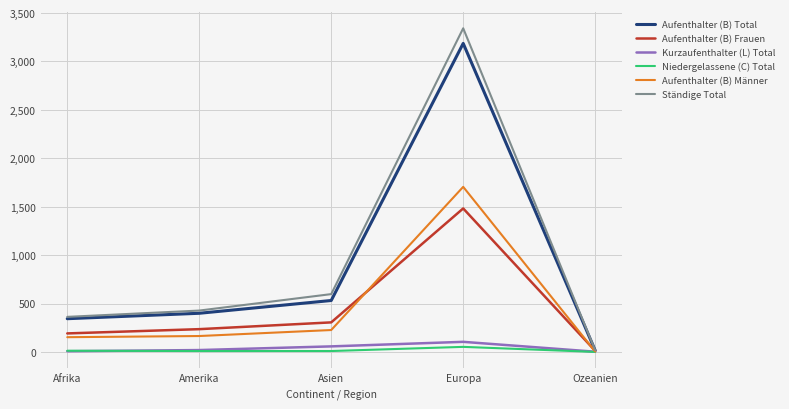

What is the sum of all Aufenthalter (B) Männer values?

2251